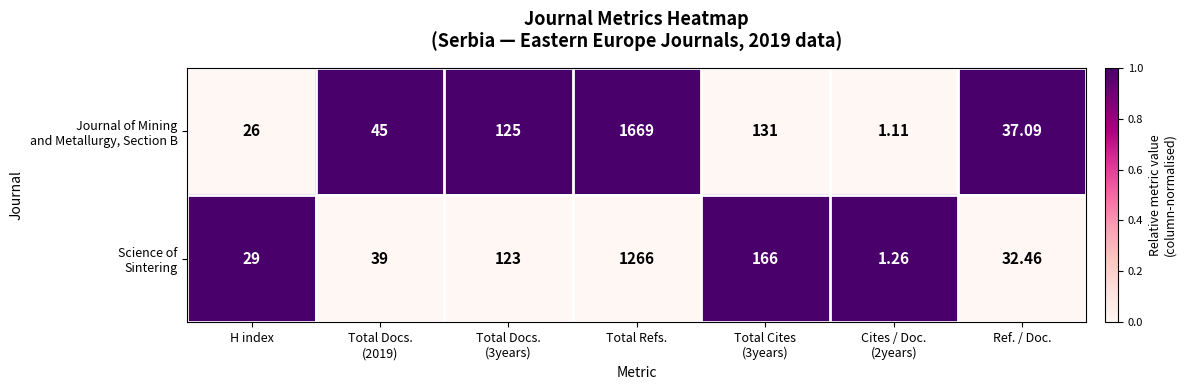

List the series in order of their overall mean, lowest first.

Science of Sintering, Journal of Mining and Metallurgy, Section B